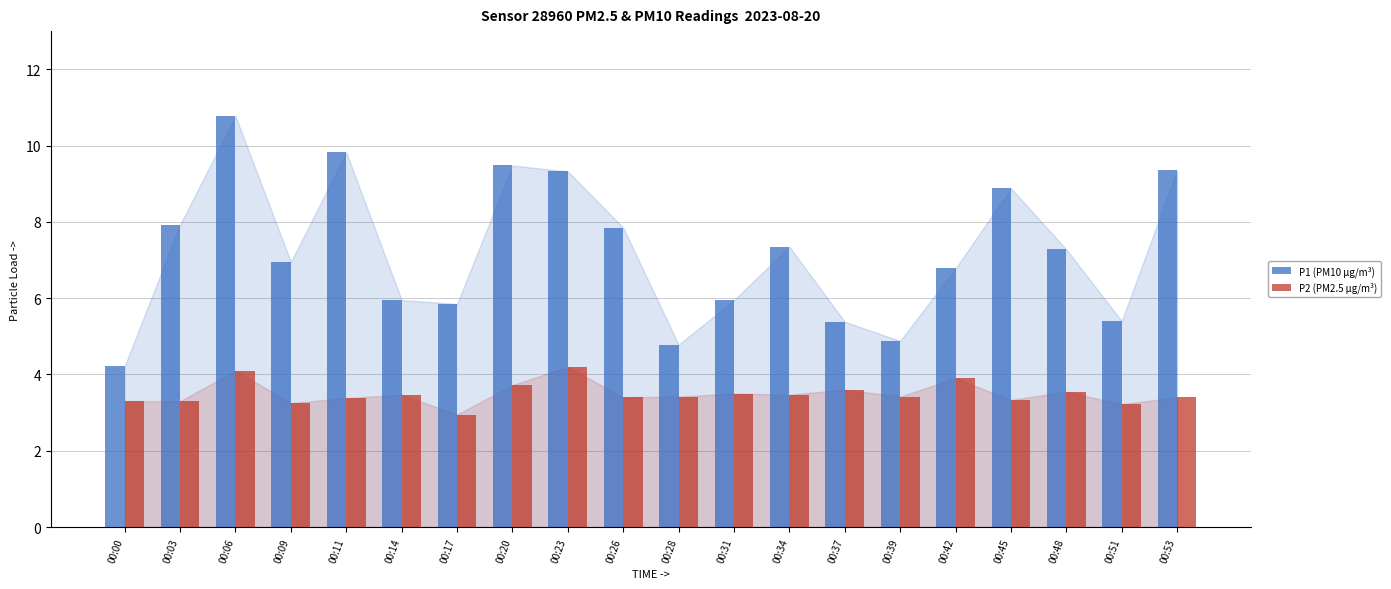

What is the highest value of the P2 (PM2.5 µg/m³) series?

4.2